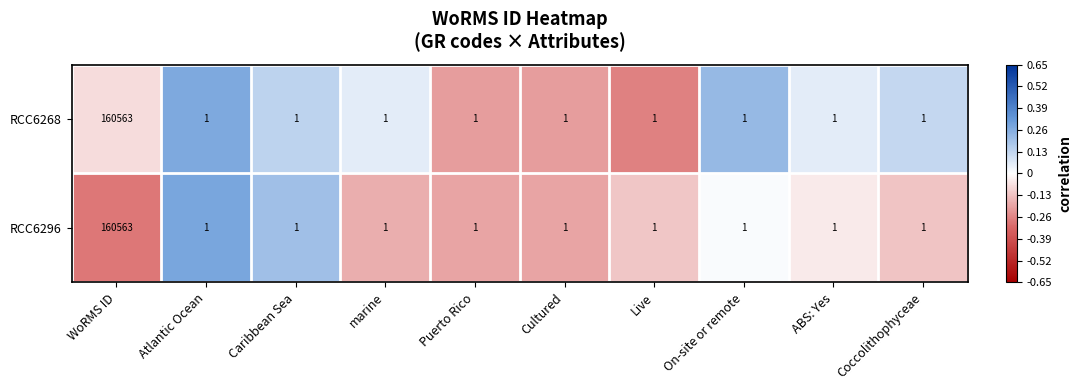

What is the difference between the RCC6268 values at WoRMS ID and Atlantic Ocean?

160562